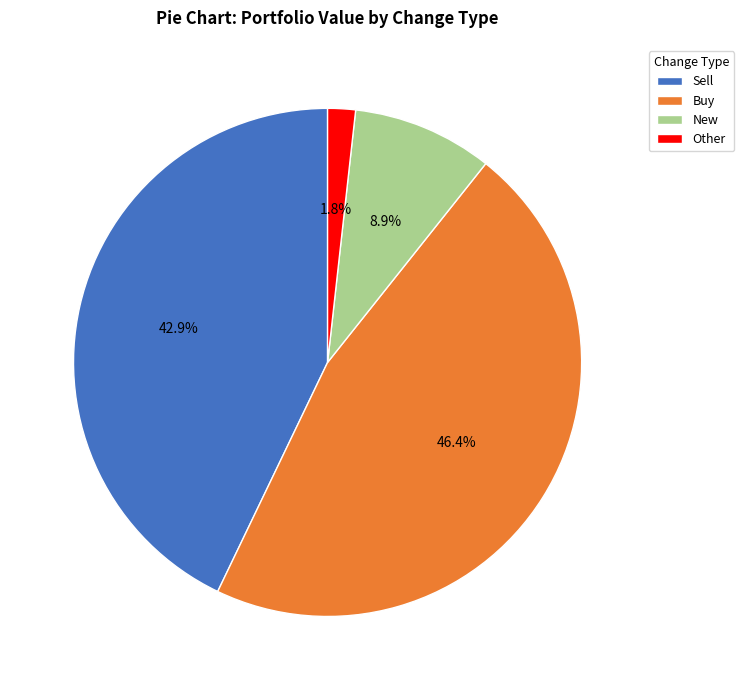

Which has a higher value, Buy or Sell?

Buy